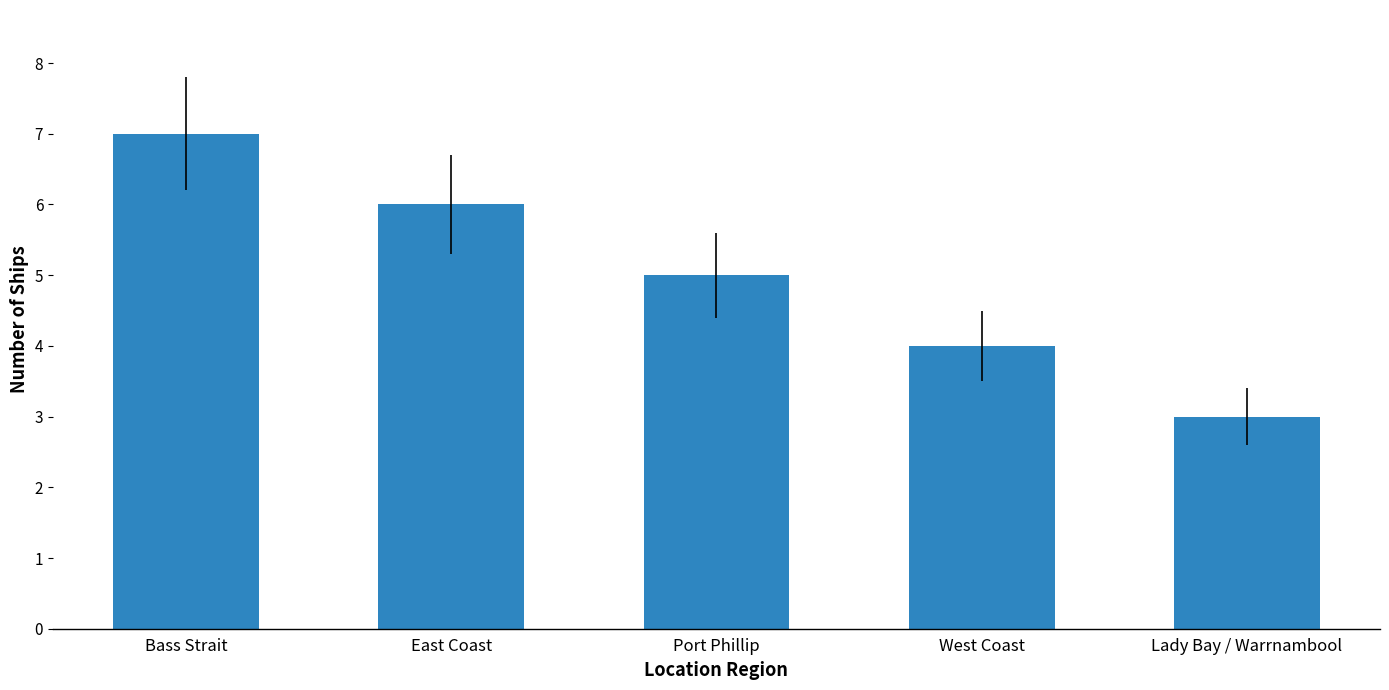

What is the label of the 4th bar from the left?

West Coast